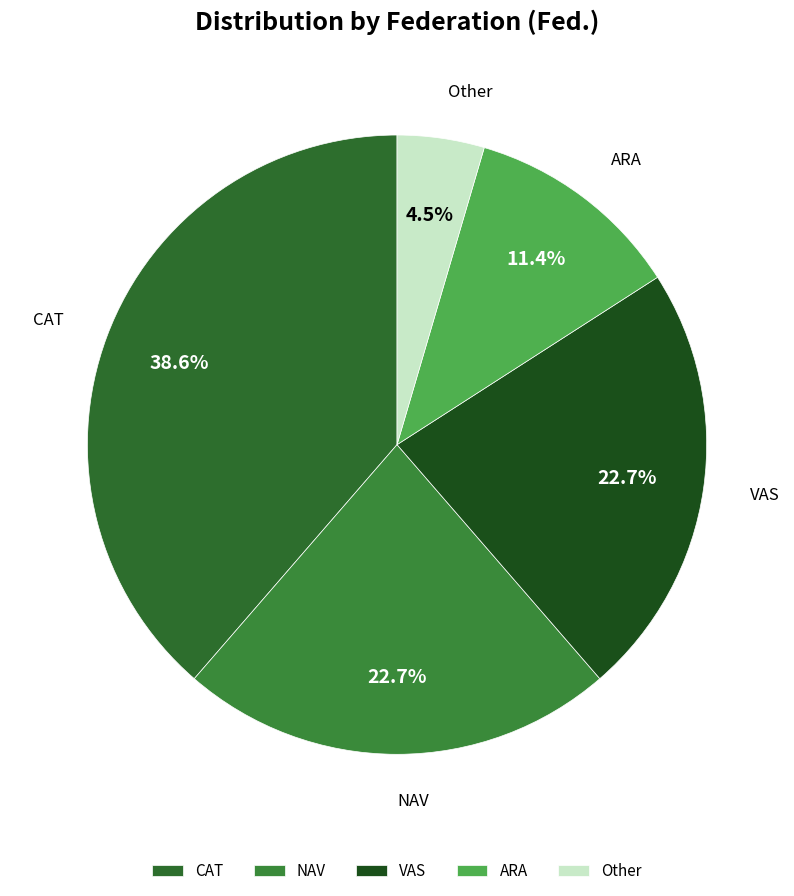

Approximately how many times larger is the value at VAS compared to NAV?

1.0